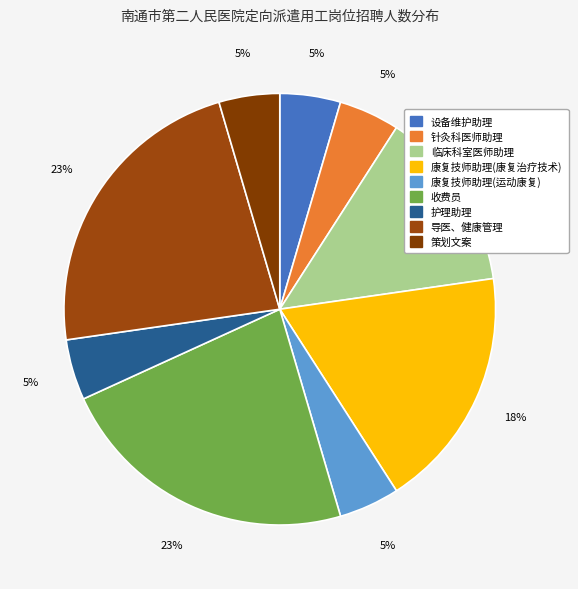

True or false: 康复技师助理(运动康复) accounts for 5% of the total.

True